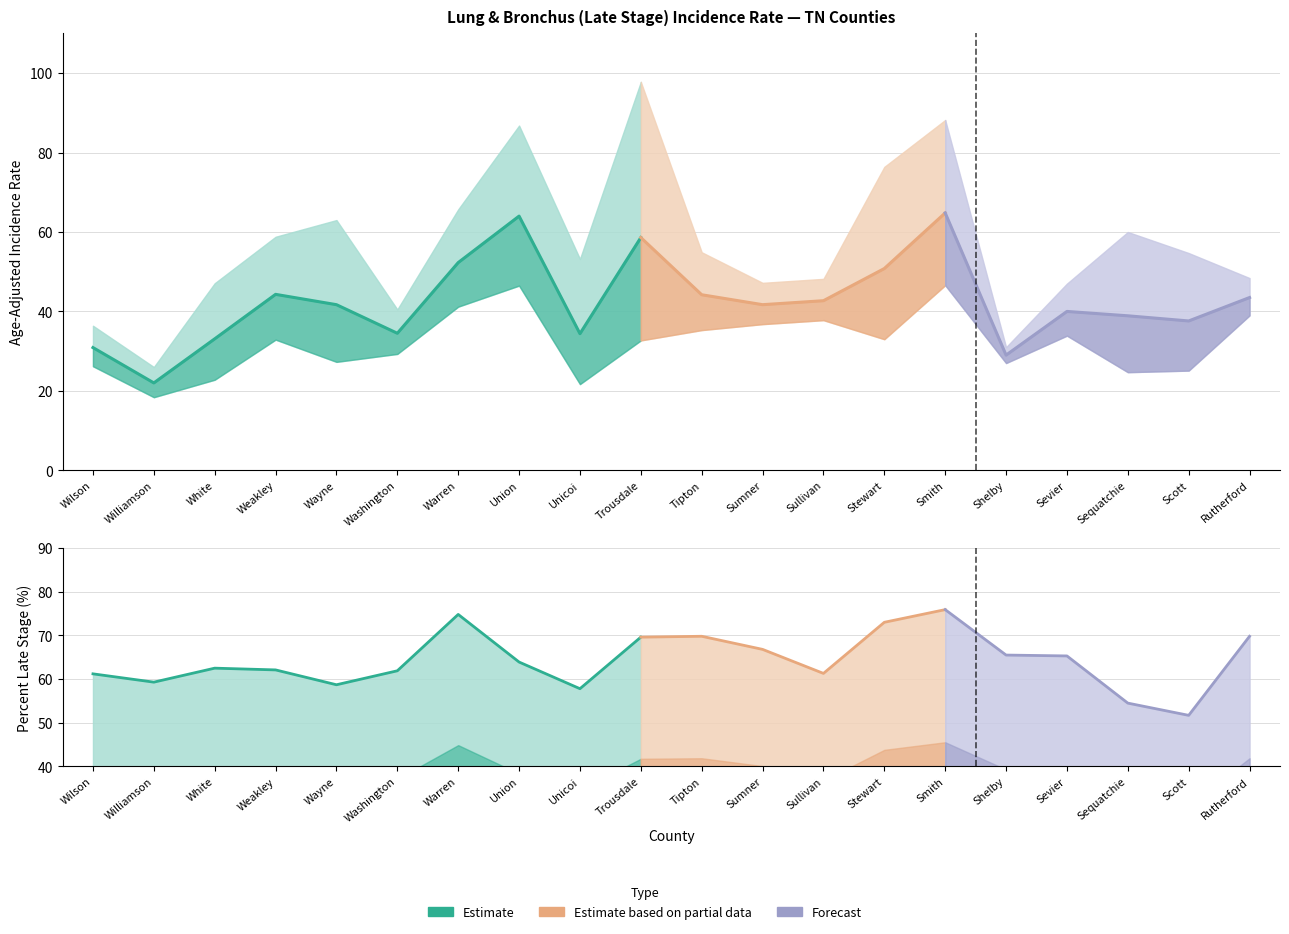

What is the label of the 10th point from the left?

Trousdale